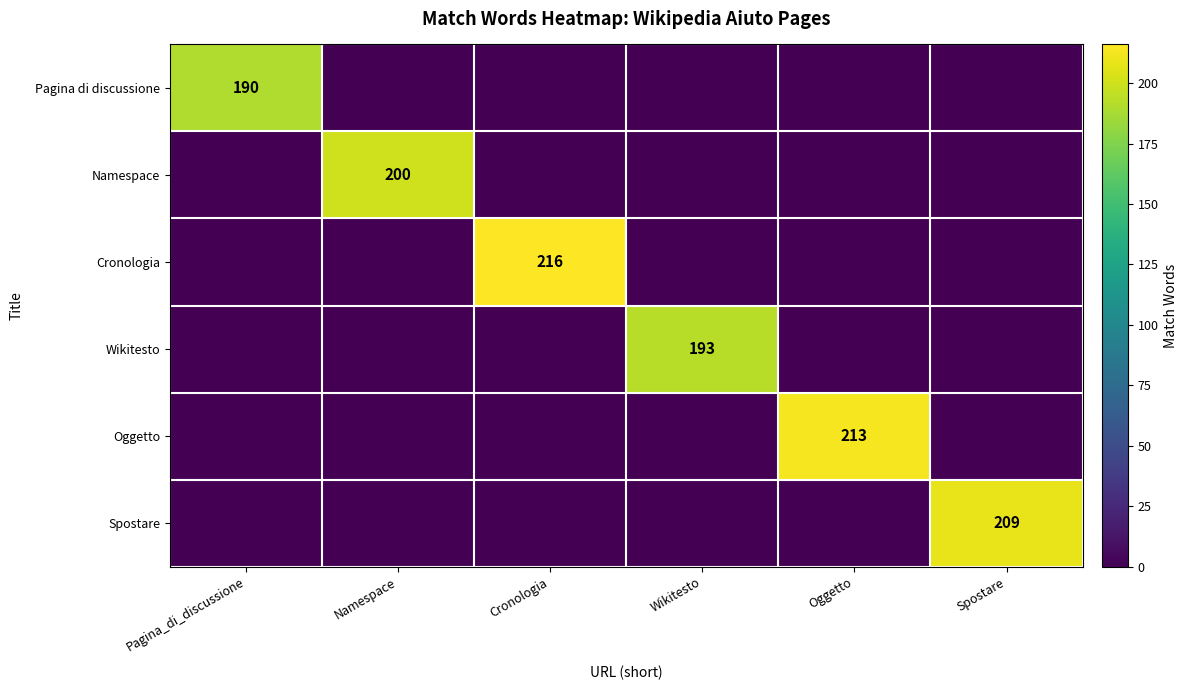

The Oggetto series shows 317 at Oggetto. True or false?

False